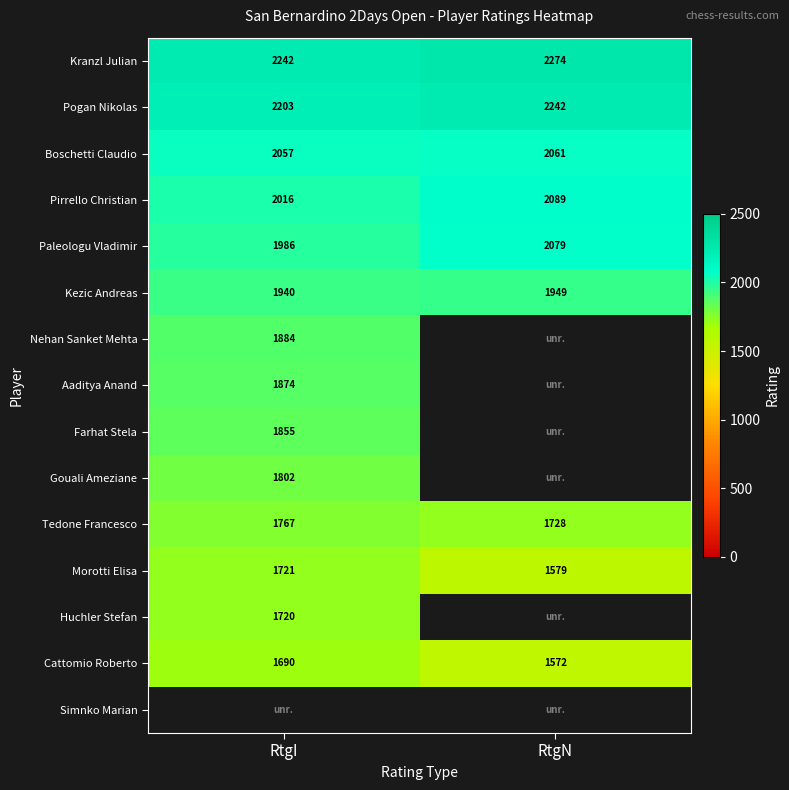

The value of Kezic Andreas at RtgN is 1949. True or false?

True